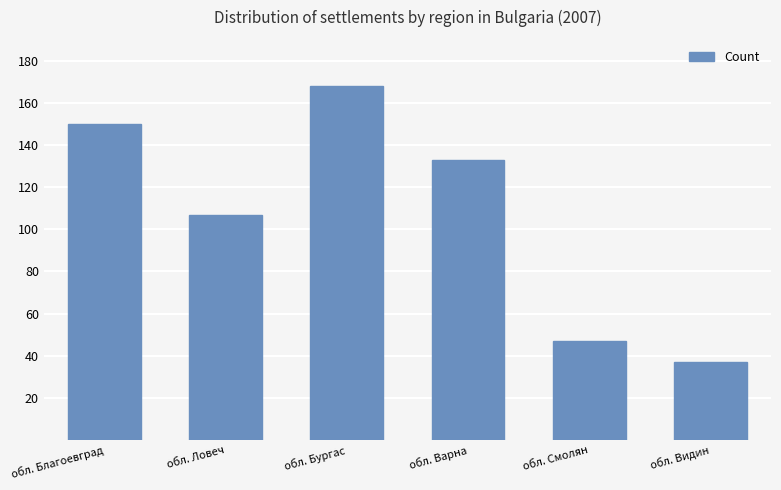

What is the greatest value displayed?

168